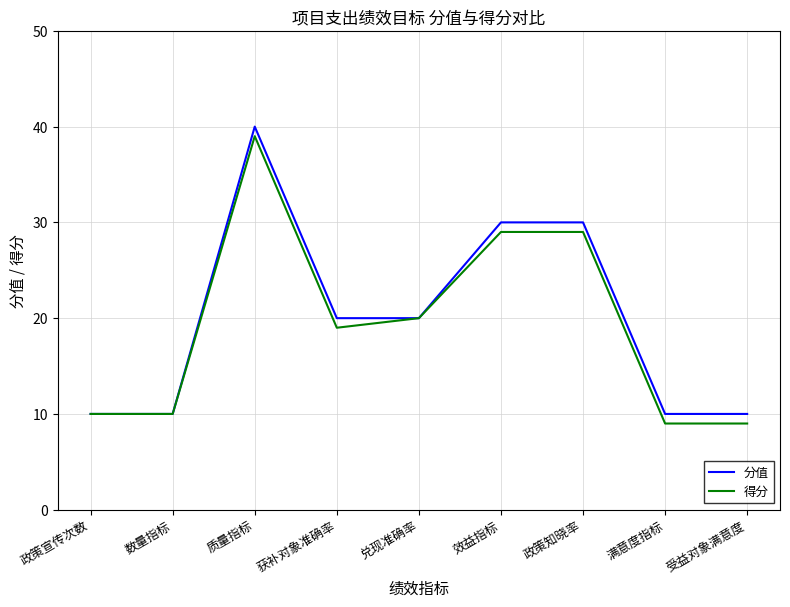

Is the value of 得分 at 受益对象满意度 greater than the value of 分值 at 数量指标?

No